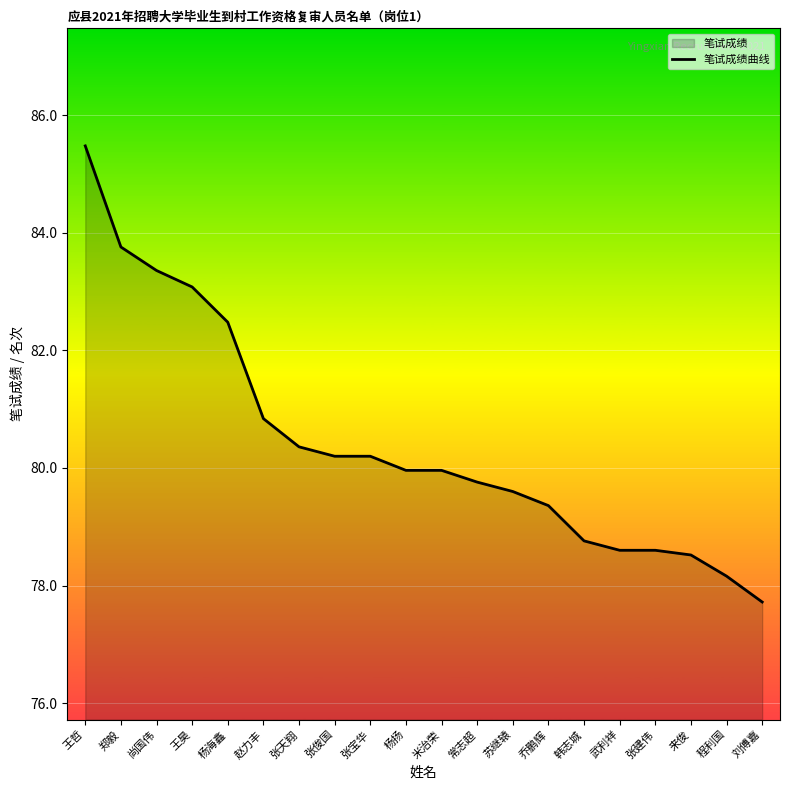

Reading left to right, extract all data points from this chart.

王哲=85.5	郑毅=83.8	尚国伟=83.4	王昊=83.1	杨海鑫=82.5	赵力丰=80.8	张天翔=80.4	张俊国=80.2	张宝华=80.2	杨扬=80.0	米治荣=80.0	常志超=79.8	苏继辕=79.6	乔鹏辉=79.4	韩志城=78.8	武利祥=78.6	张建伟=78.6	来俊=78.5	程利国=78.2	刘傅嘉=77.7